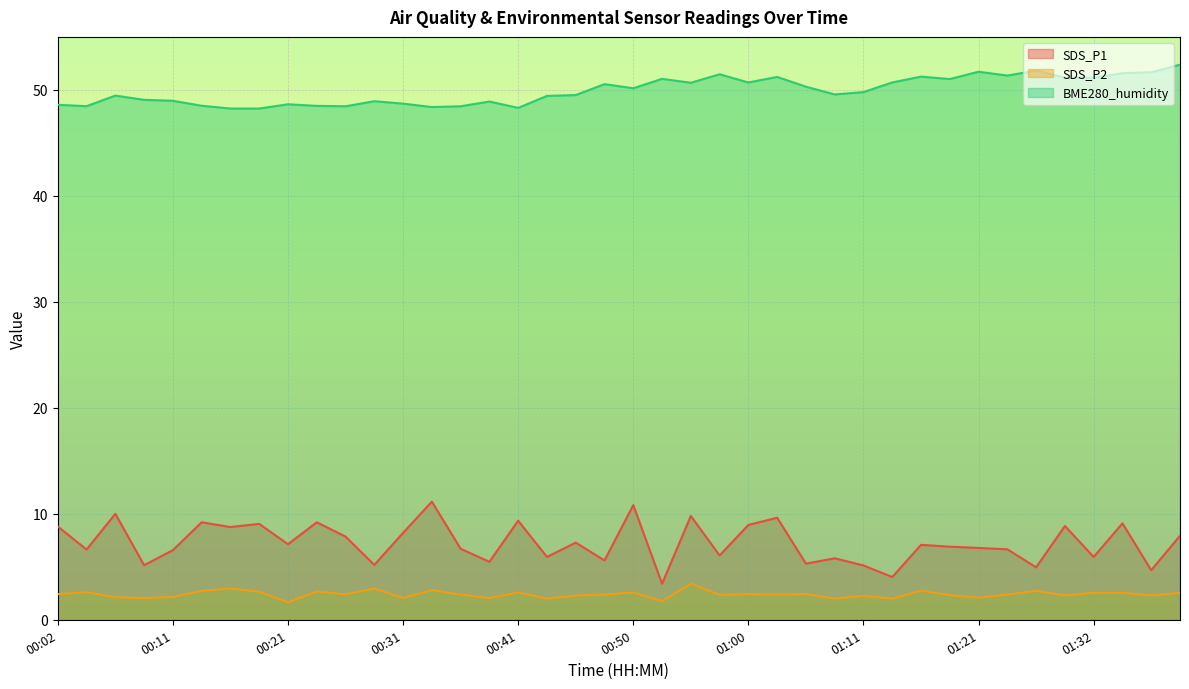

The value of BME280_humidity at 00:26 is 48.5. True or false?

True